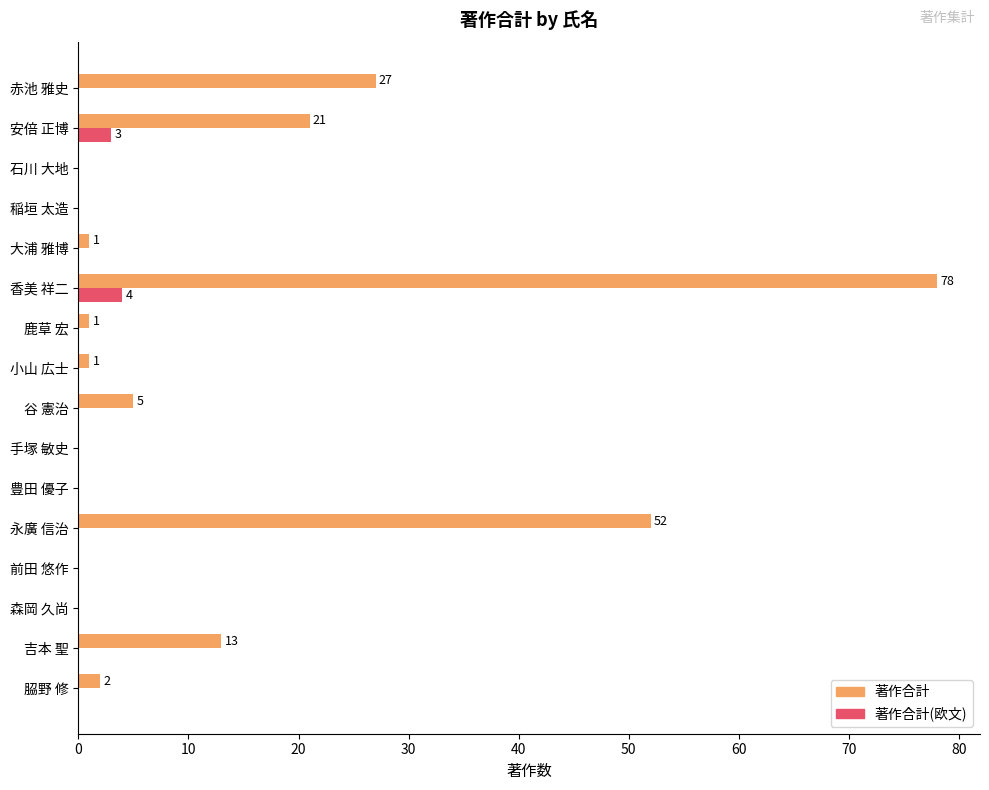

Count the number of data series in this chart.

2